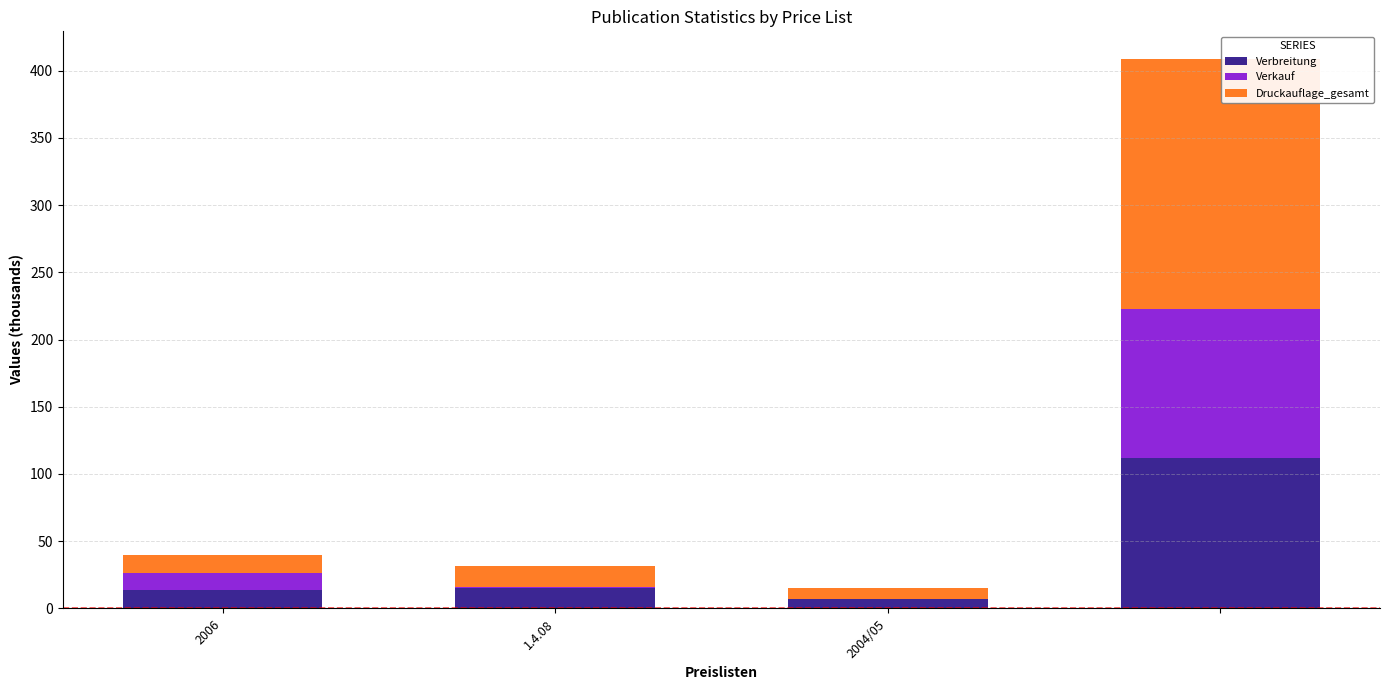

What is the highest value of the Verbreitung series?

111.5